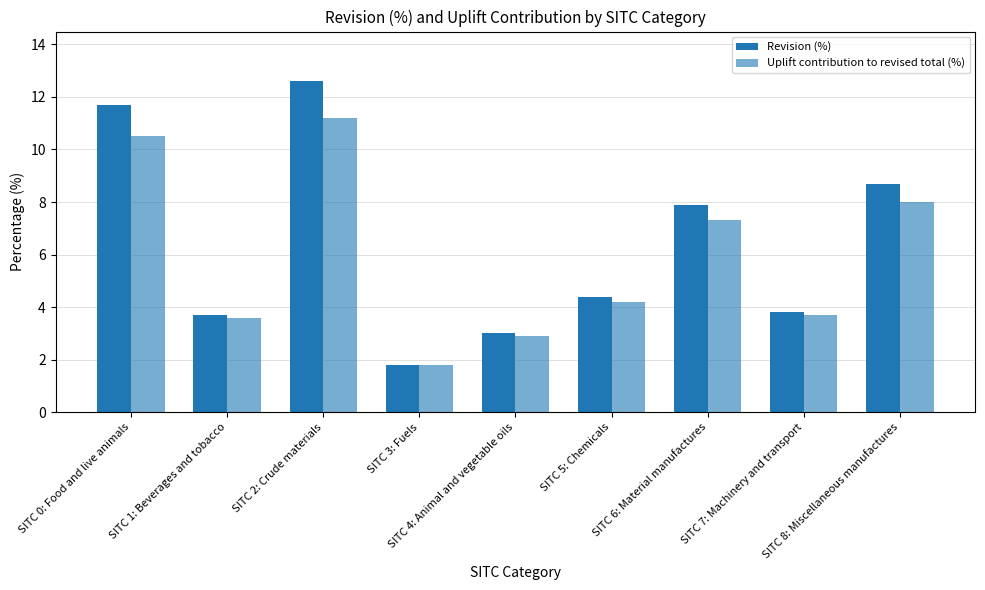

Which series changed the most between SITC 7: Machinery and transport and SITC 8: Miscellaneous manufactures?

Revision (%)